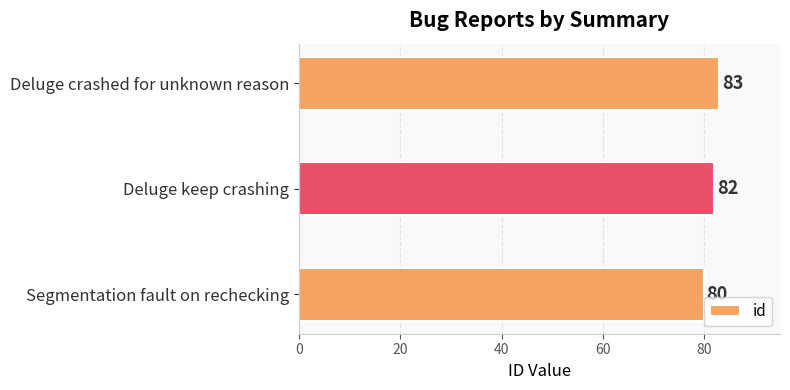

Where is the data nearest to the value 81?

Segmentation fault on rechecking